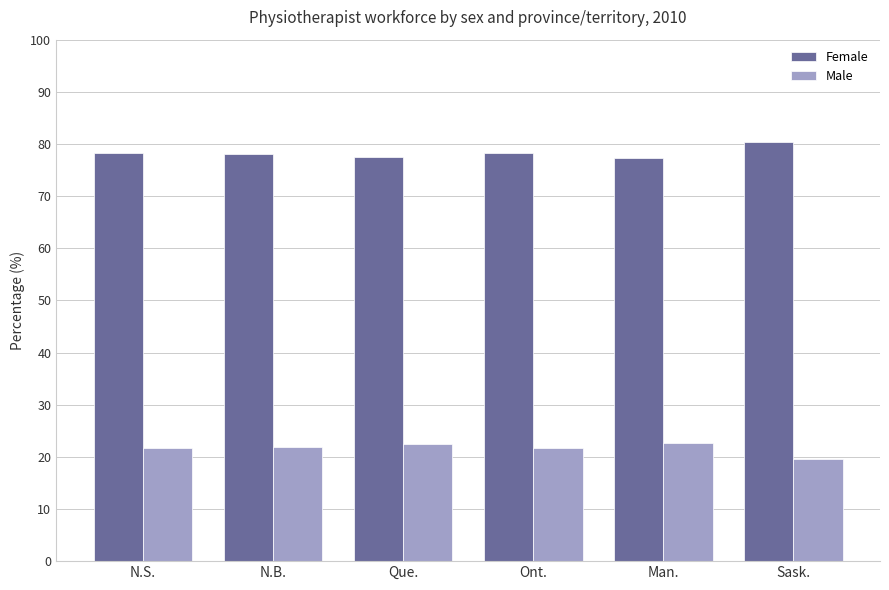

Does the chart contain stacked bars?

No